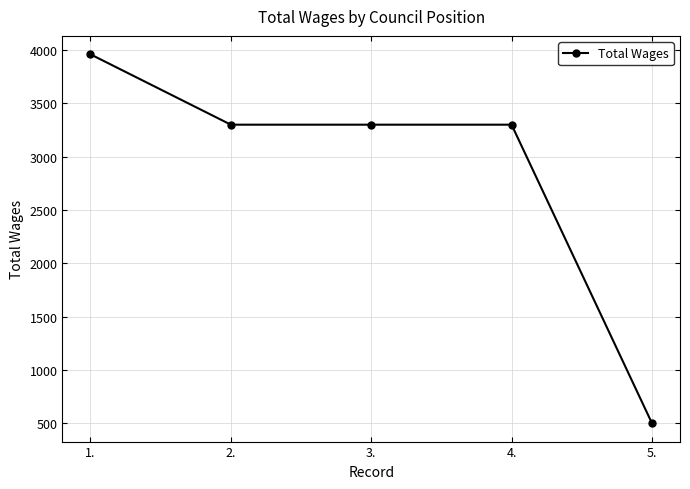

Approximately how many times larger is the value at 2. compared to 4.?

1.0